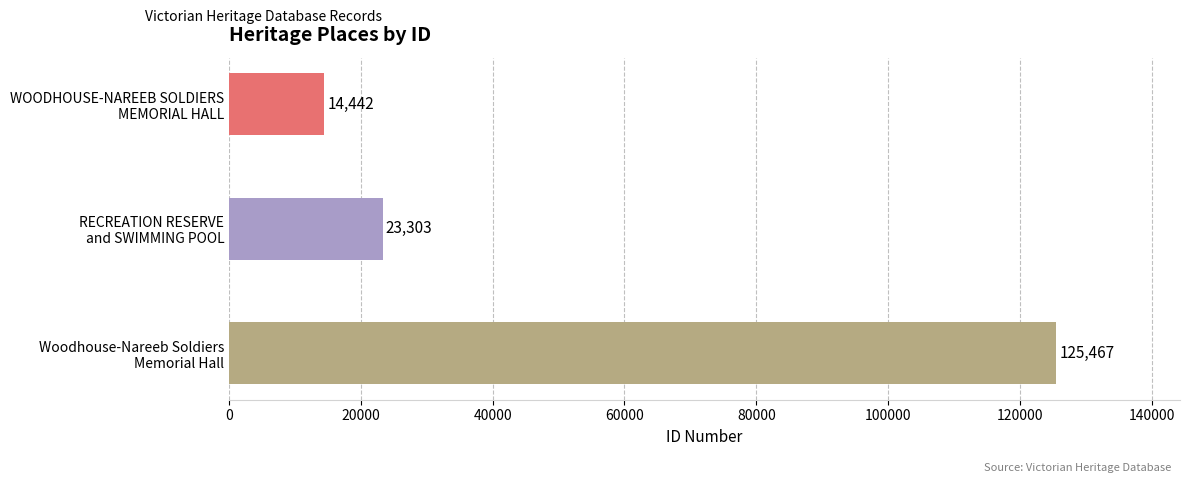

What is the sum of all values?

163212